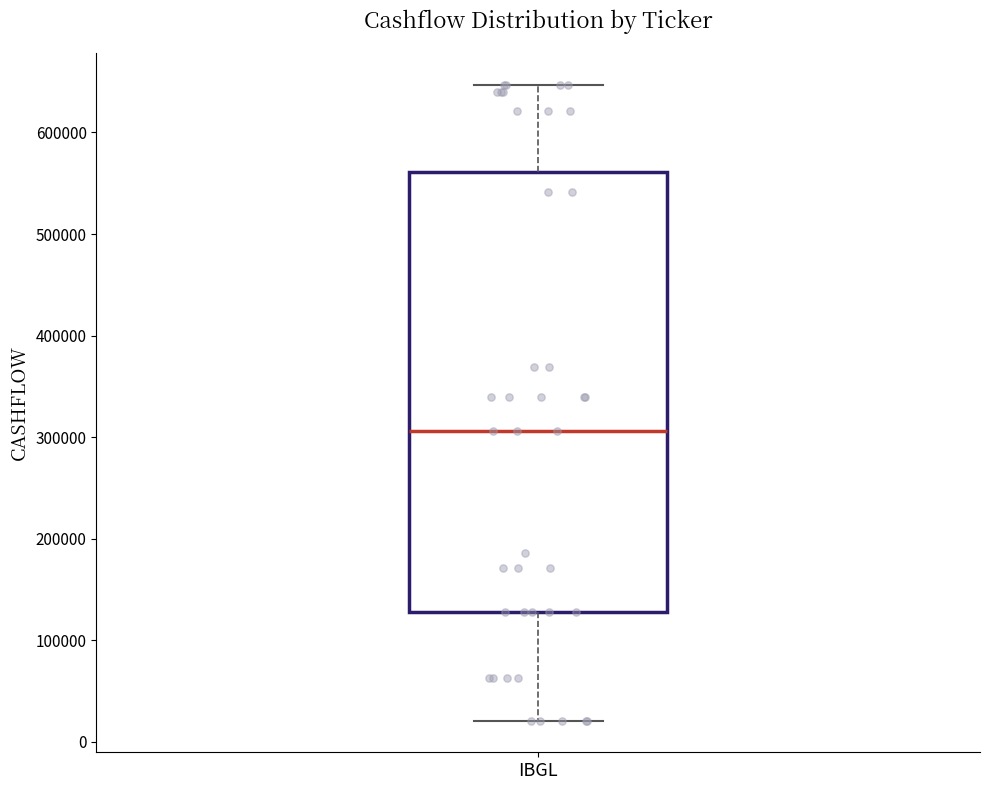

Transcribe this box plot: give where the median line is, the range the box spans, and where the two whiskers end, as read against the y-axis. The values are not printed on the chart, so give them approximately, as read against the axis.

median 310000, box 130000 to 560000, whiskers 20000 to 650000